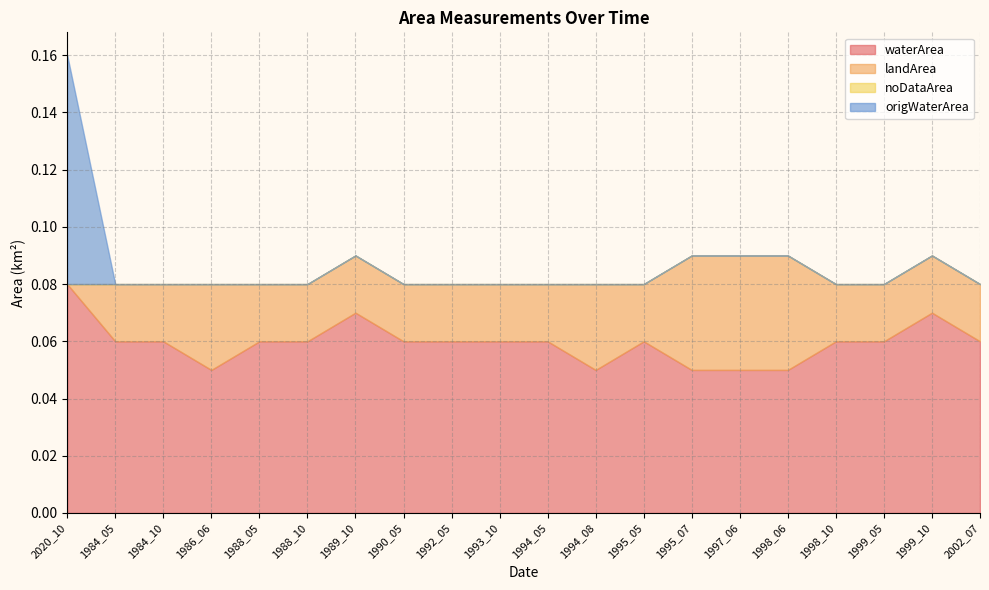

How many series are shown in this chart?

4